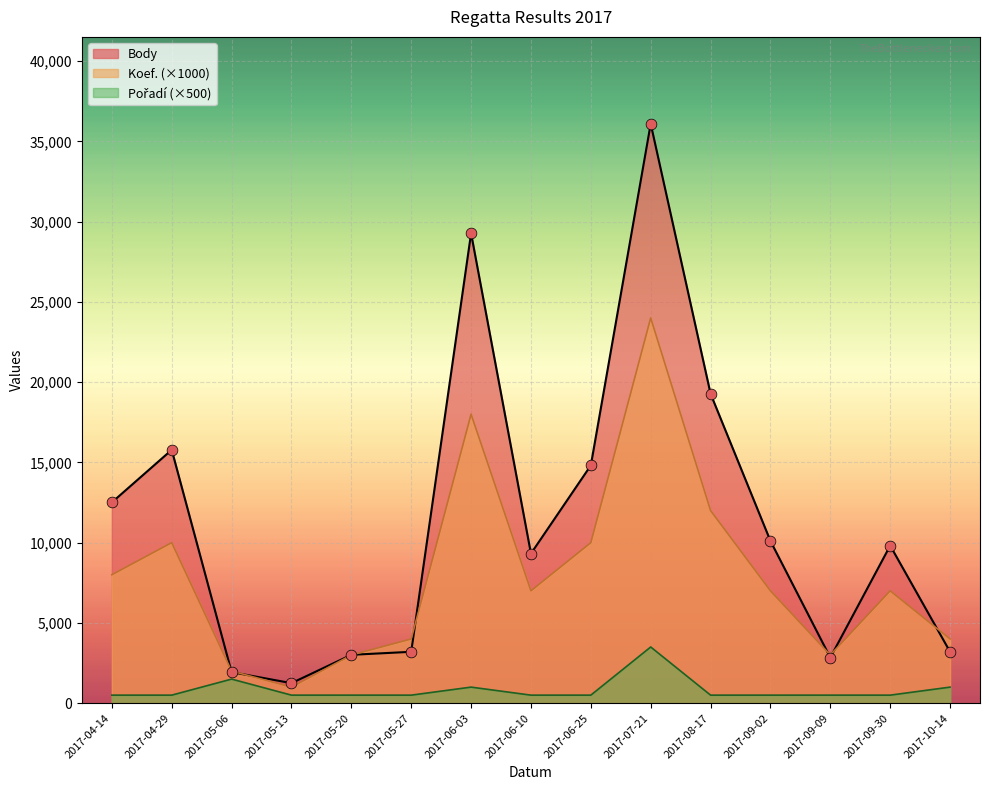

What are all the series names shown in the legend?

Body, Koef., Pořadí